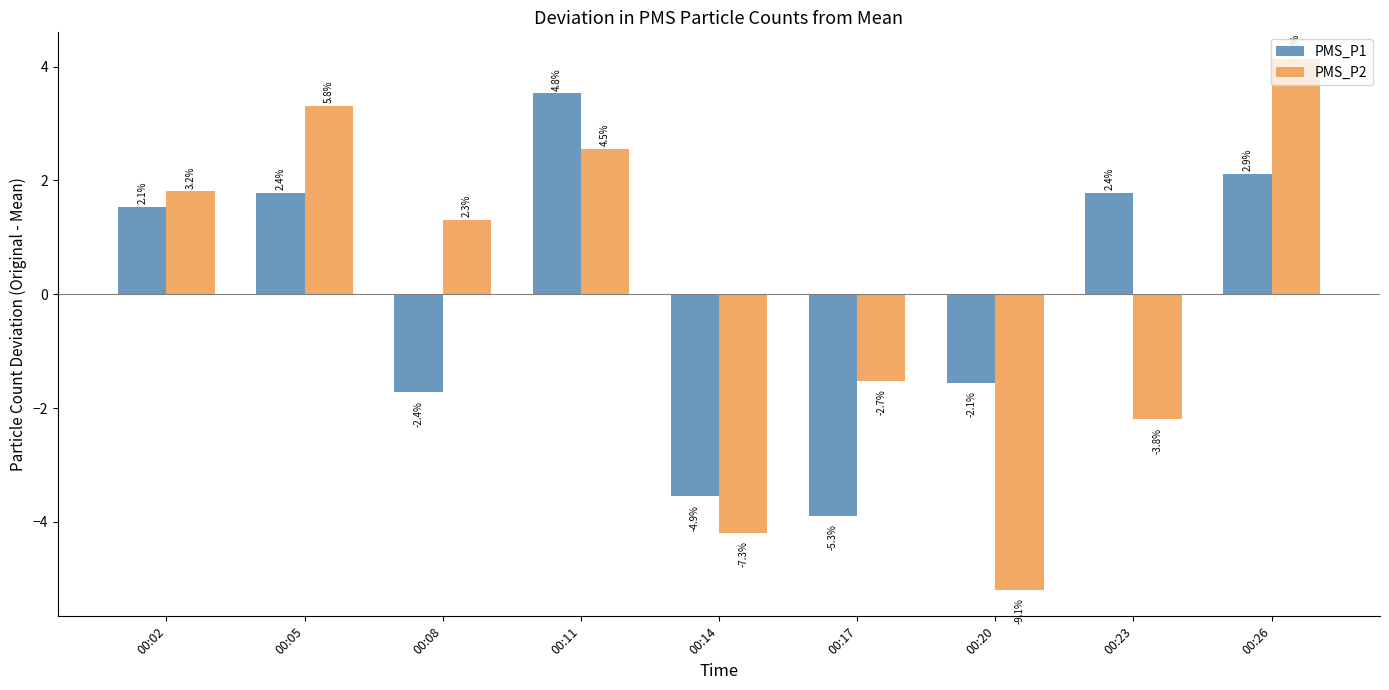

What is the total value across all series at 00:11?

6.1